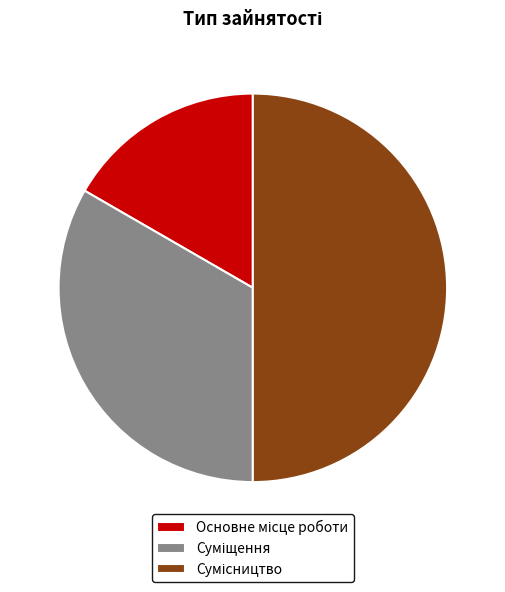

What percentage is the Основне місце роботи slice, to the nearest percent?

17%